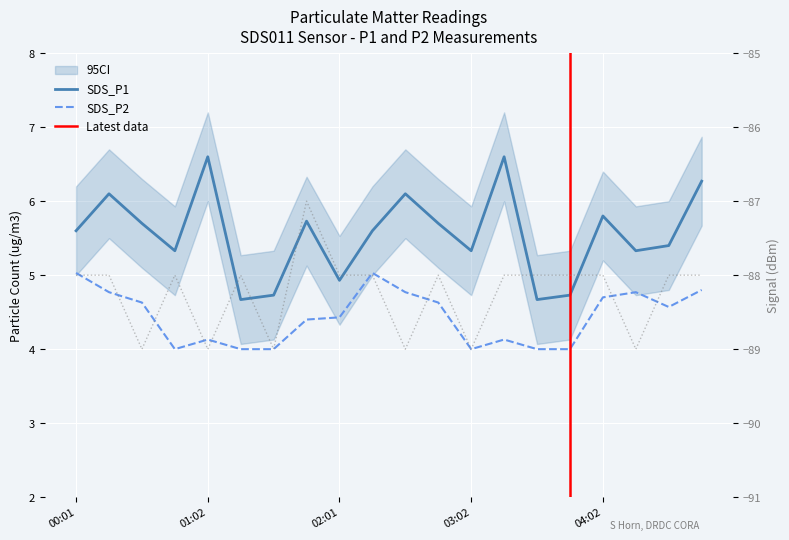

Between 00:01 and 01:02, which series saw the biggest shift?

SDS_P1